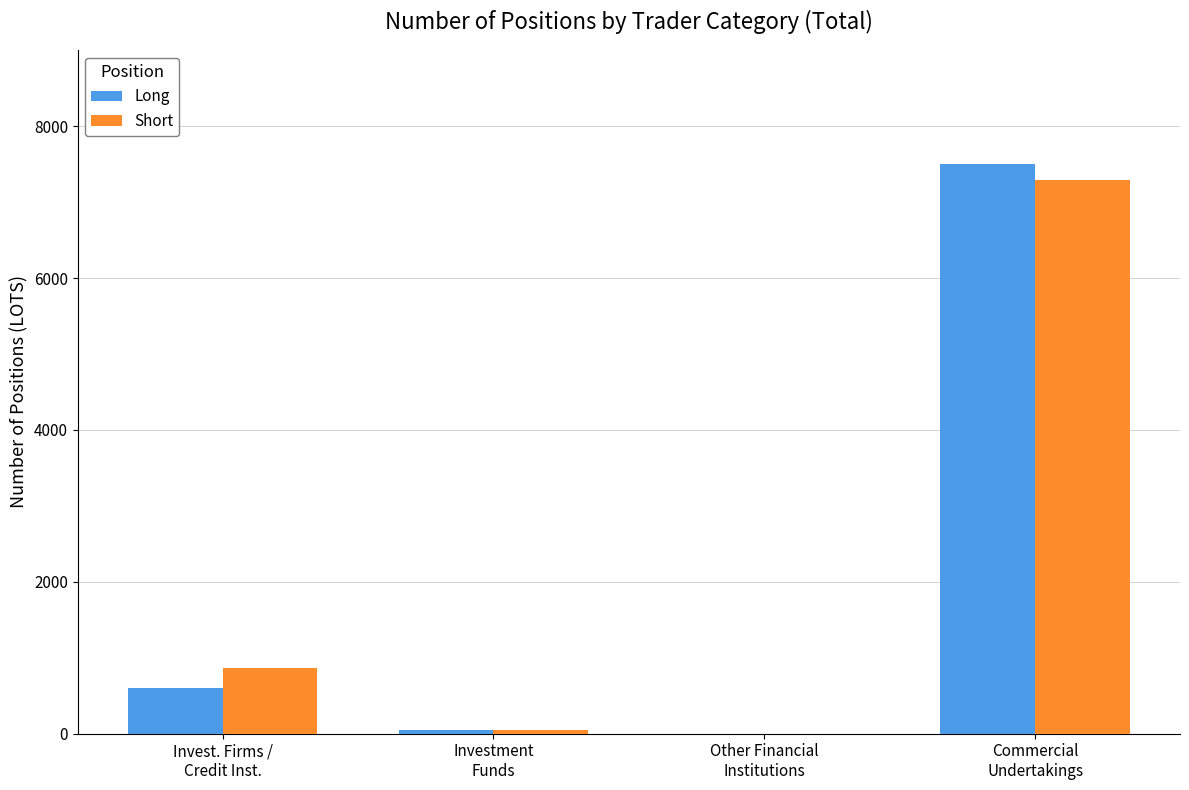

What is the sum of all Short values?

8211.0